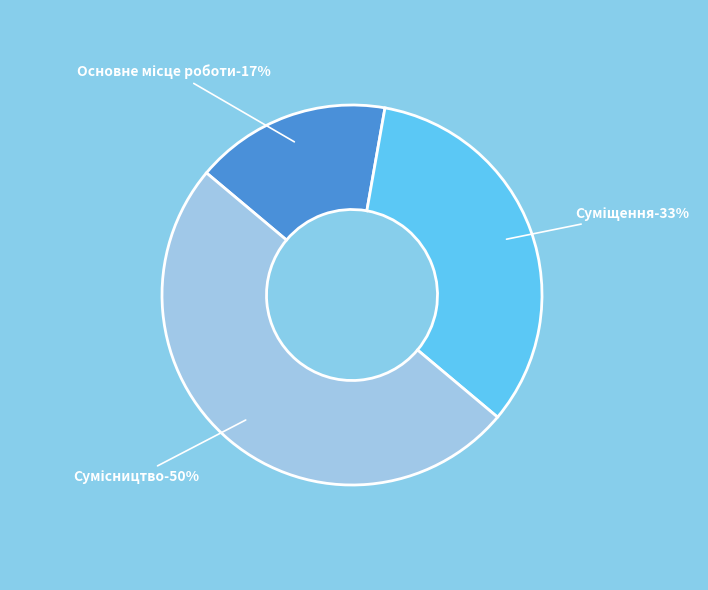

What is the smallest slice in the pie chart?

Основне місце роботи